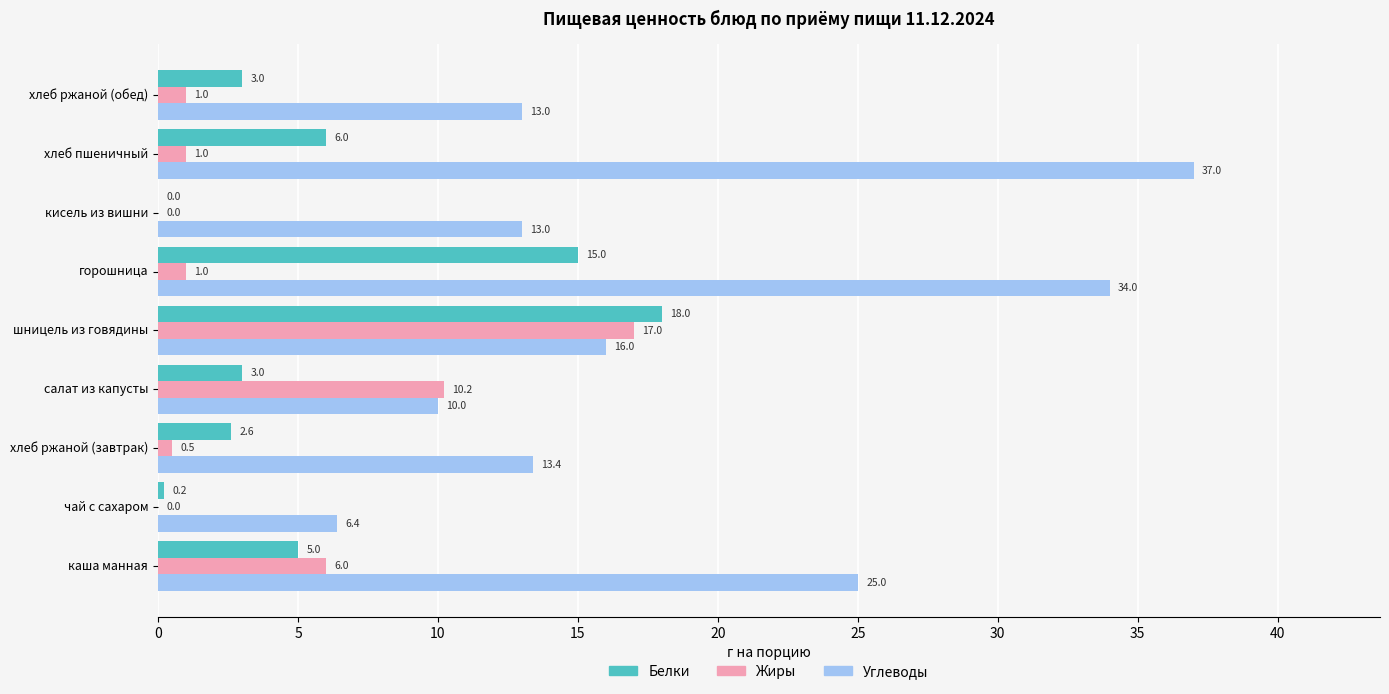

What is the sum of all Жиры values?

36.7